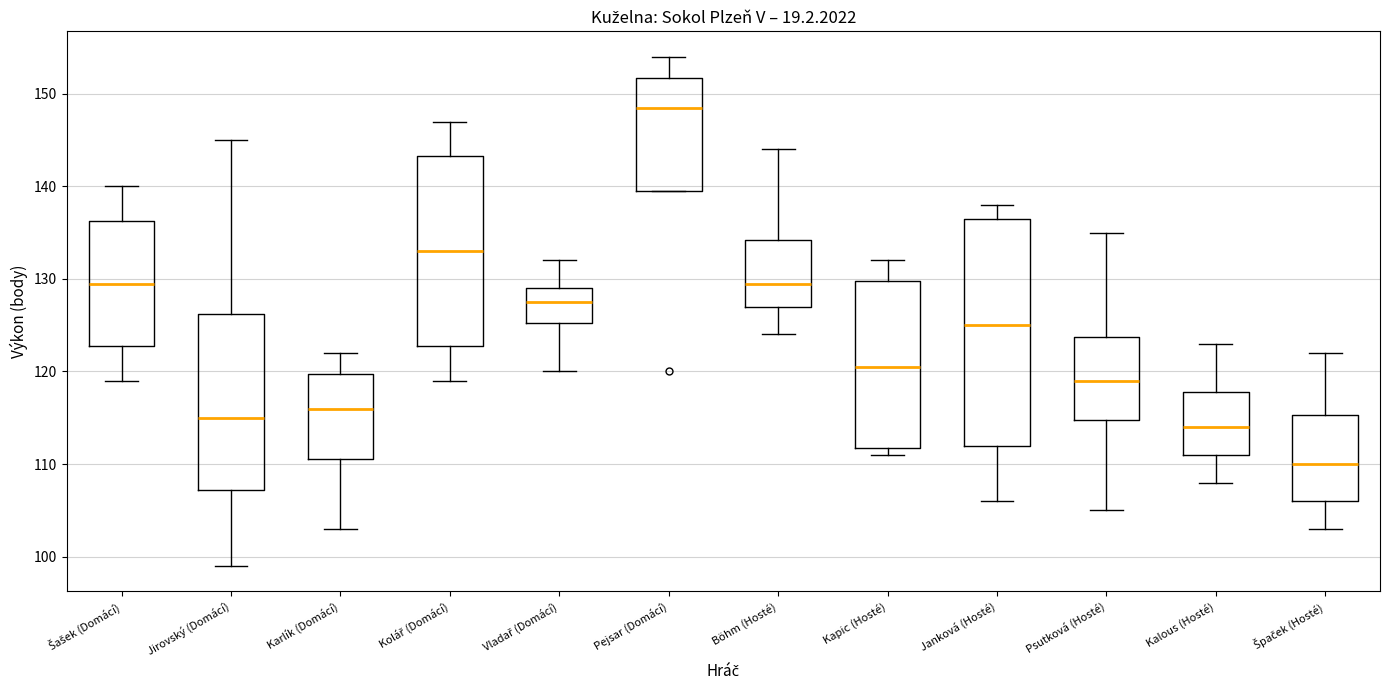

Where does the lower whisker of the box for Vladař (Domácí) end on the y-axis? The values are not printed on the chart, so give them approximately, as read against the axis.

120